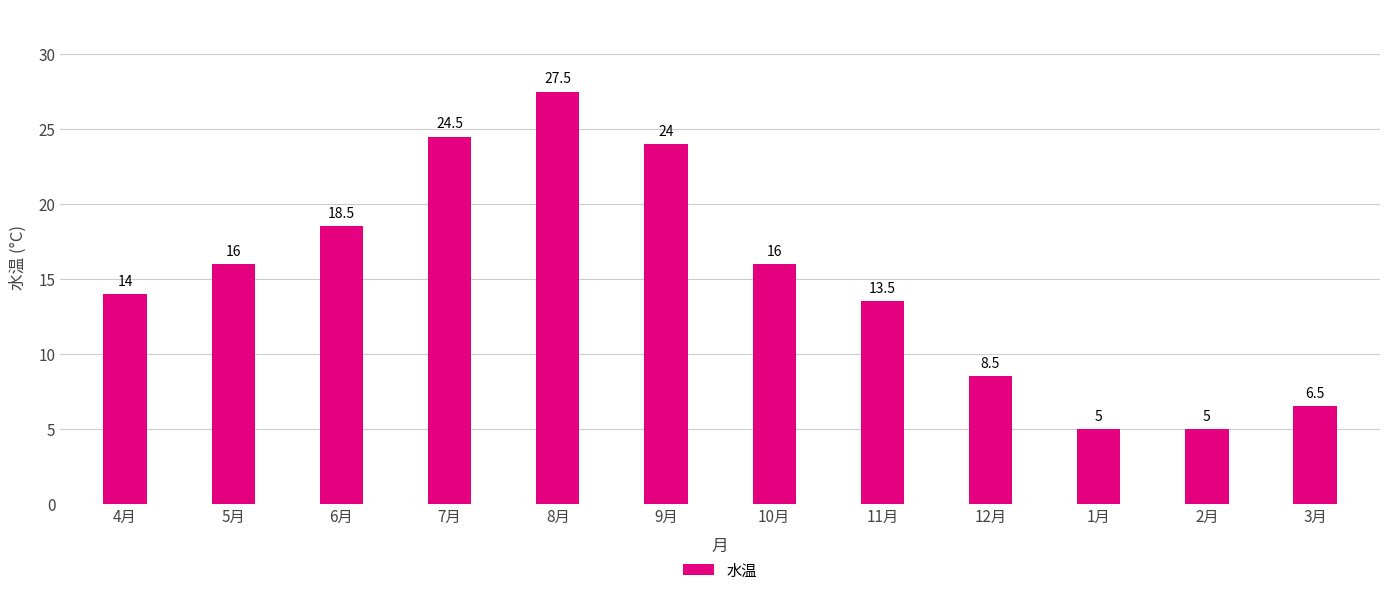

What is the difference between the values at 4月 and 10月?

2.0